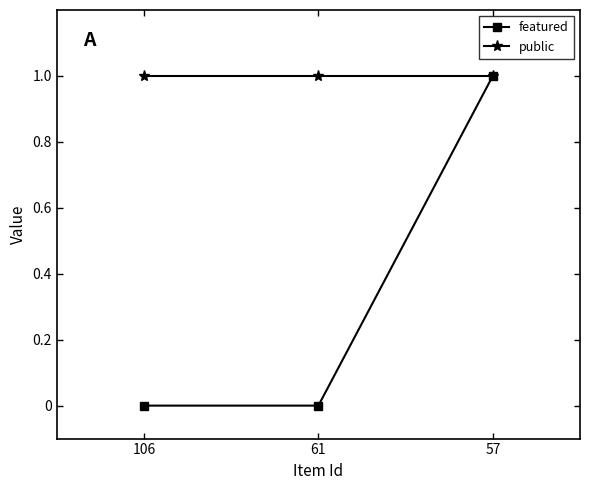

Which series has the largest total across all categories?

public